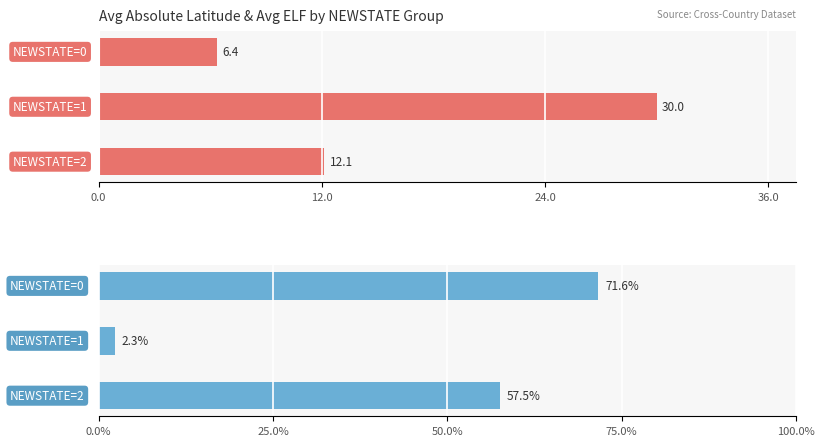

Which series has the largest range (max minus min)?

AVELF mean (%)